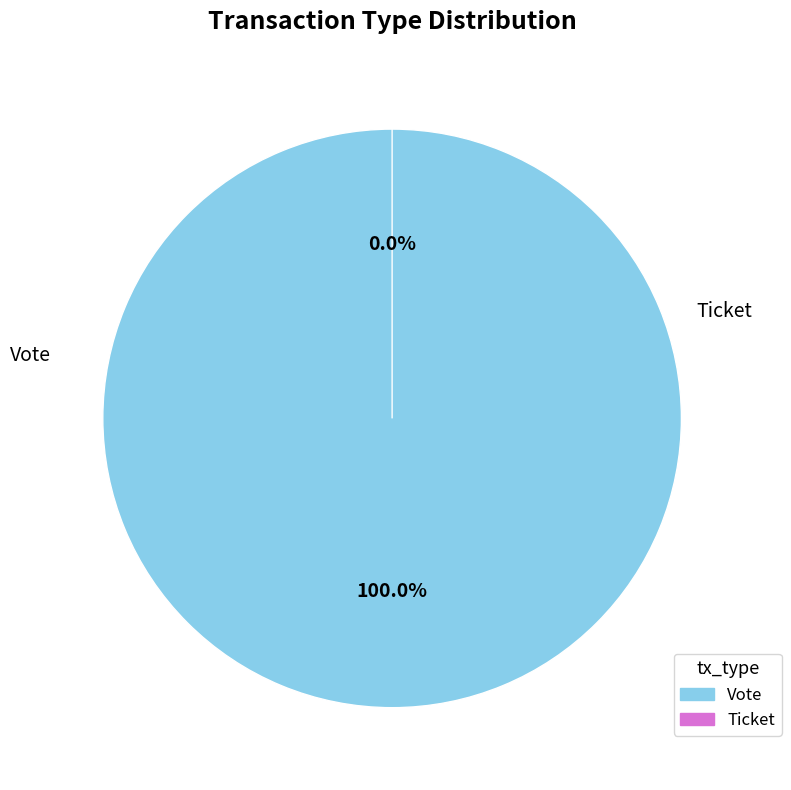

Rank the categories by value from highest to lowest.

Vote, Ticket